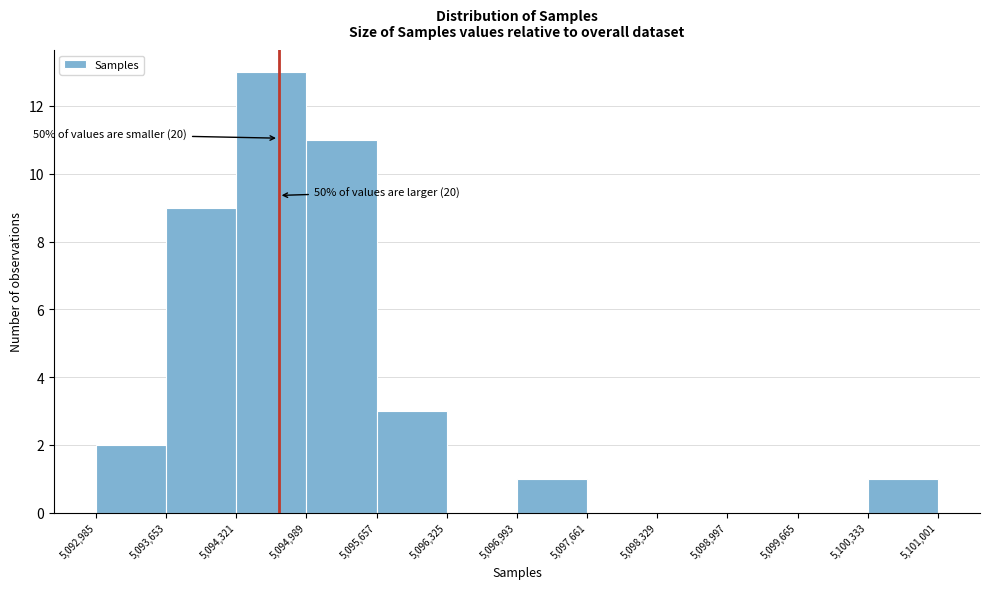

Over which range of the x-axis is the bar tallest?

5,094,321 to 5,094,989